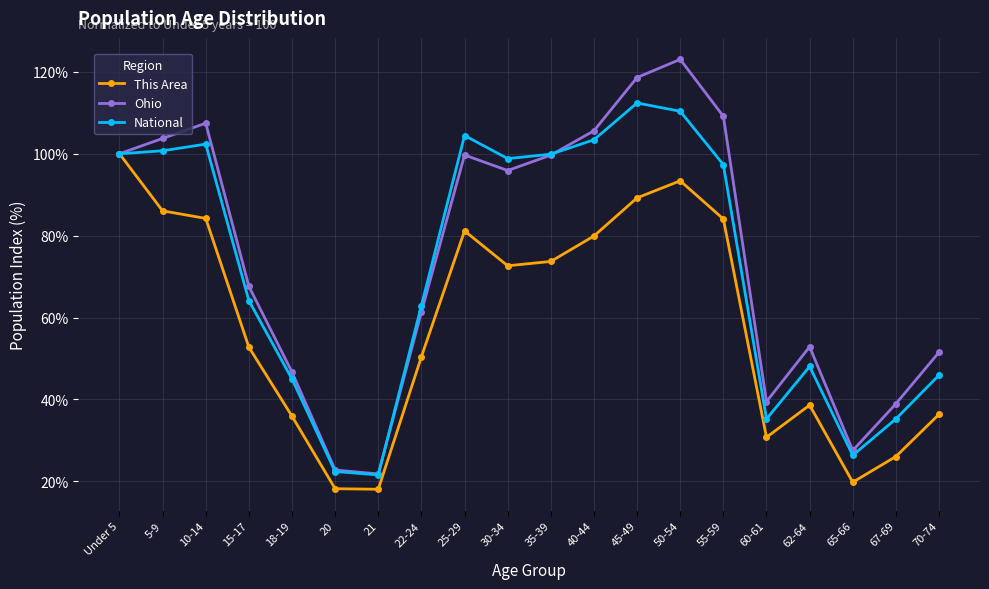

What are all the series names shown in the legend?

This Area, Ohio, National